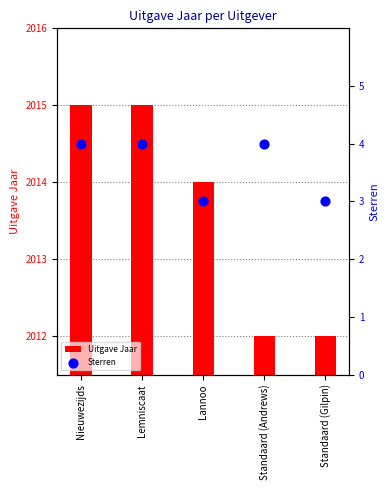

What are all the series names shown in the legend?

Uitgave Jaar, Sterren